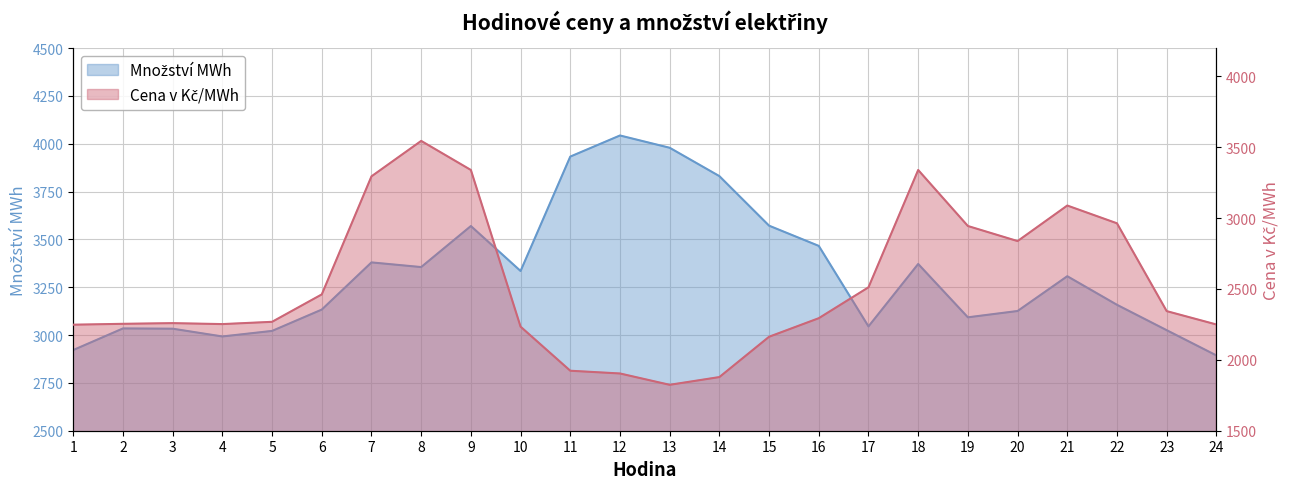

What is the difference between the Množství MWh values at 7 and 4?

387.1